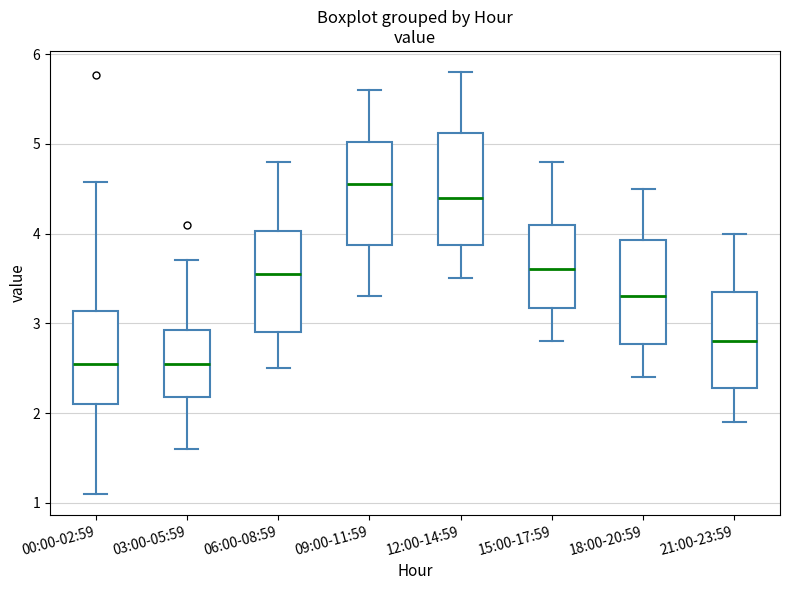

Where does the median line of the box for 06:00-08:59 sit on the y-axis? The values are not printed on the chart, so give them approximately, as read against the axis.

3.6